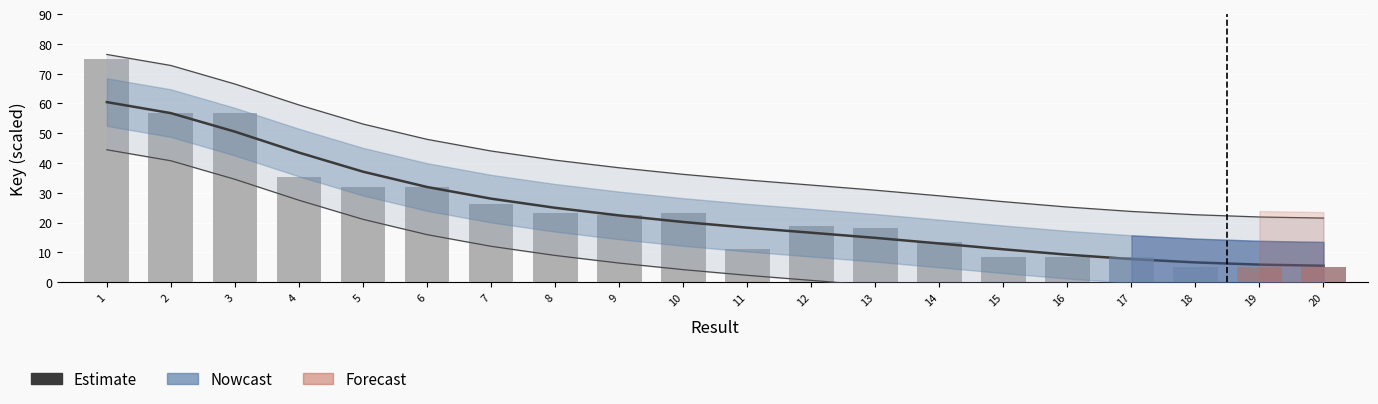

How many bars are there in total?

20